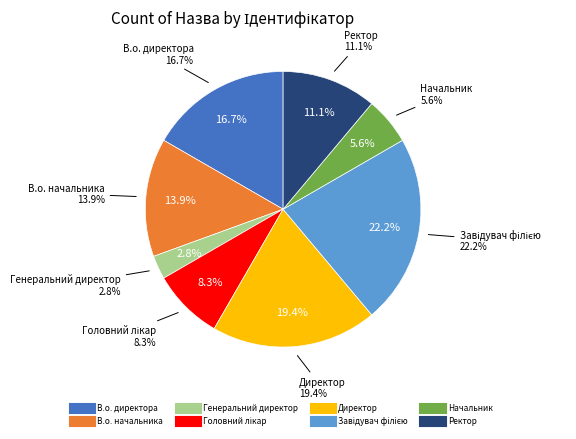

Combined, do Директор and В.о. начальника account for over 50%?

No